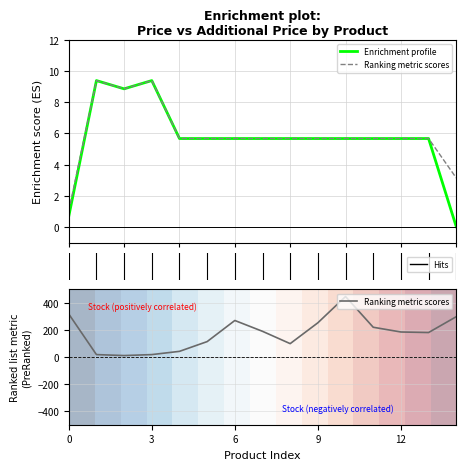

What is the difference between the maximum and minimum values in the Enrichment profile series?

9.4